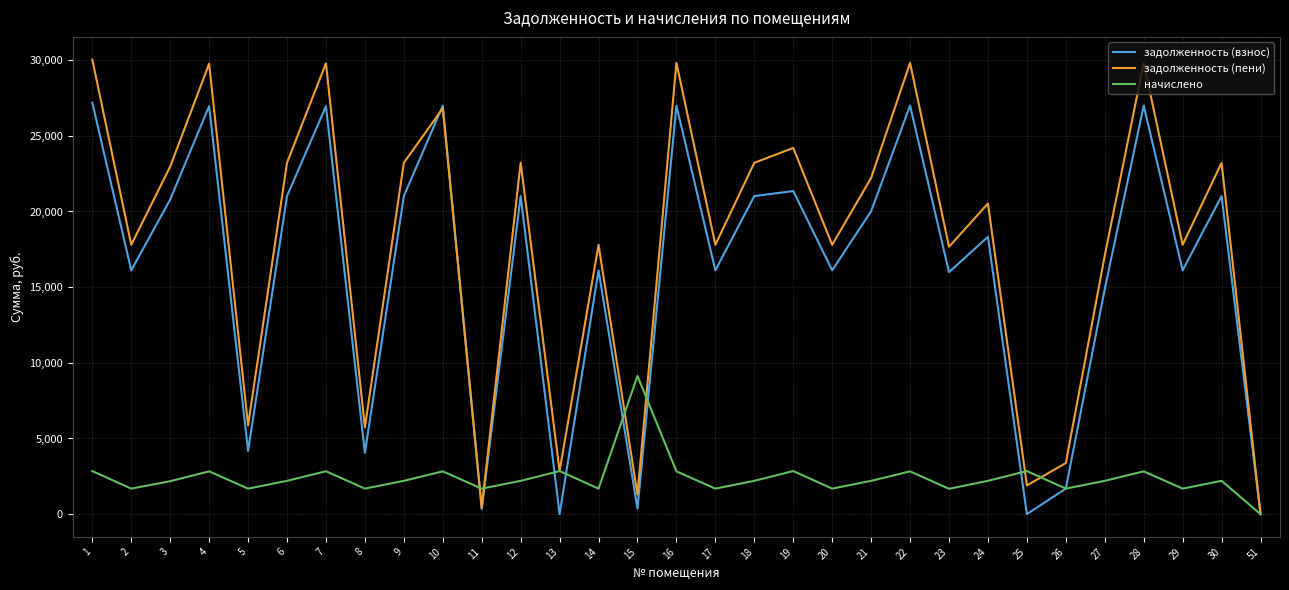

The value of задолженность (взнос) at 25 is 1.6. True or false?

True